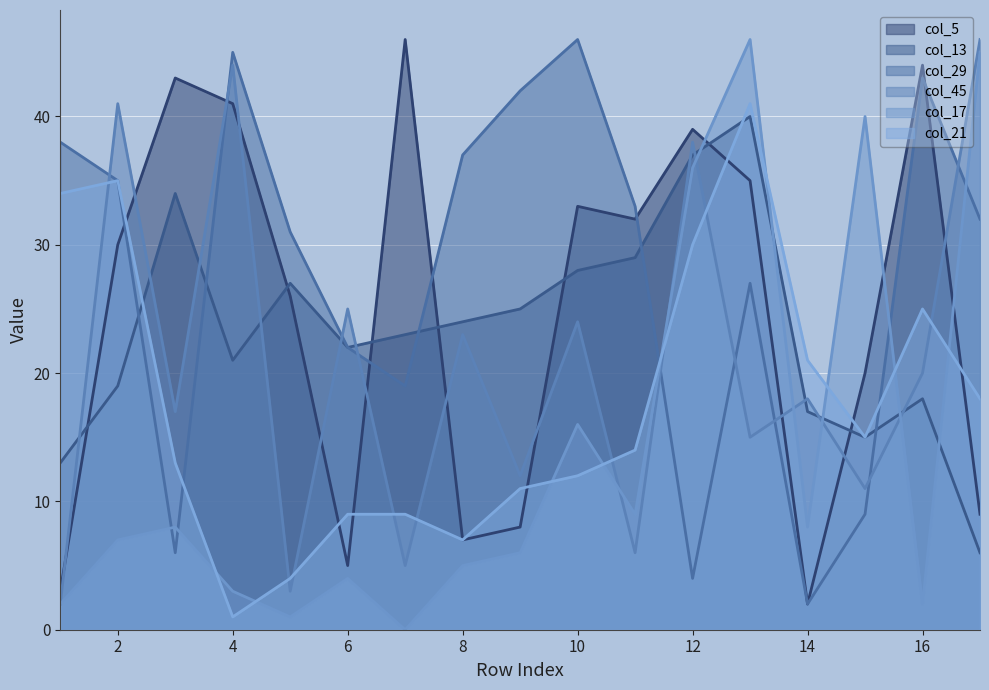

Reading right to left, extract all data points from this chart.

col_5: 9	44	20	2	35	39	32	33	8	7	46	5	26	41	43	30	3
col_13: 6	18	15	17	40	37	29	28	25	24	23	22	27	21	34	19	13
col_29: 32	43	9	2	27	4	33	46	42	37	19	22	31	45	6	35	38
col_45: 46	20	11	18	15	38	6	24	12	23	5	25	3	44	17	41	2
col_17: 45	2	40	8	46	36	9	16	6	5	0	4	1	3	8	7	2
col_21: 18	25	15	21	41	30	14	12	11	7	9	9	4	1	13	35	34